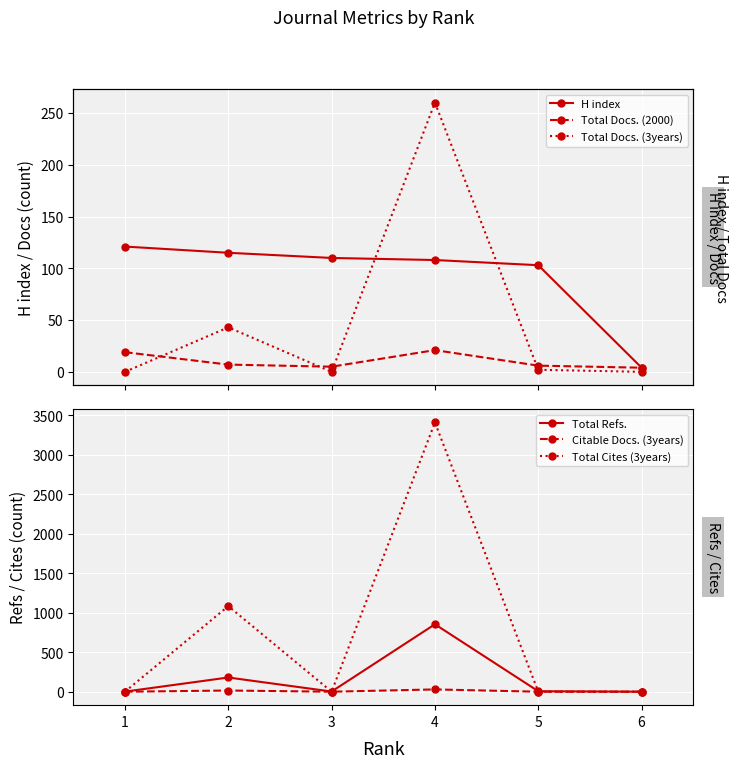

Which category has the lowest value in the H index series?

6